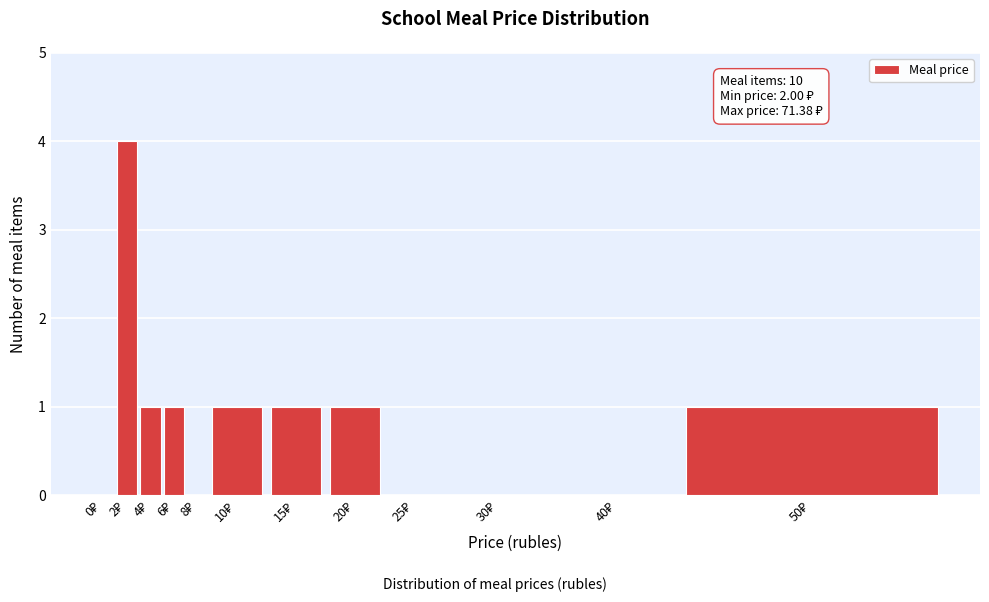

What is the sum of all values?

10